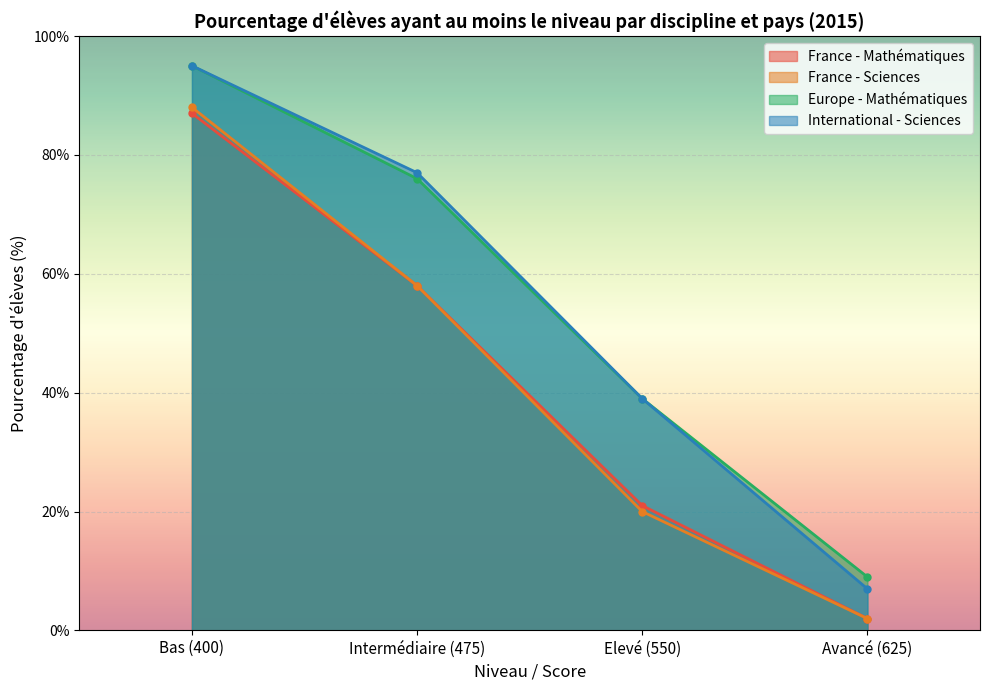

What are all the series names shown in the legend?

France - Mathématiques, France - Sciences, Europe - Mathématiques, International - Sciences